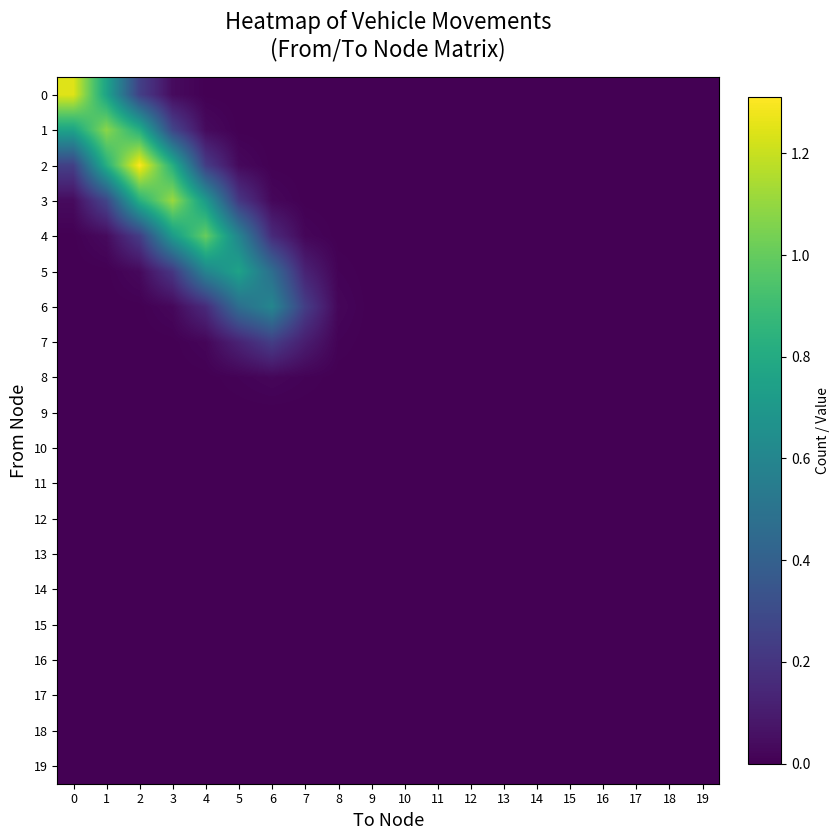

List the series in order of their peak value, highest first.

2, 0, 3, 1, 4, 5, 6, 7, 8, 9, 10, 11, 12, 13, 14, 15, 16, 17, 18, 19